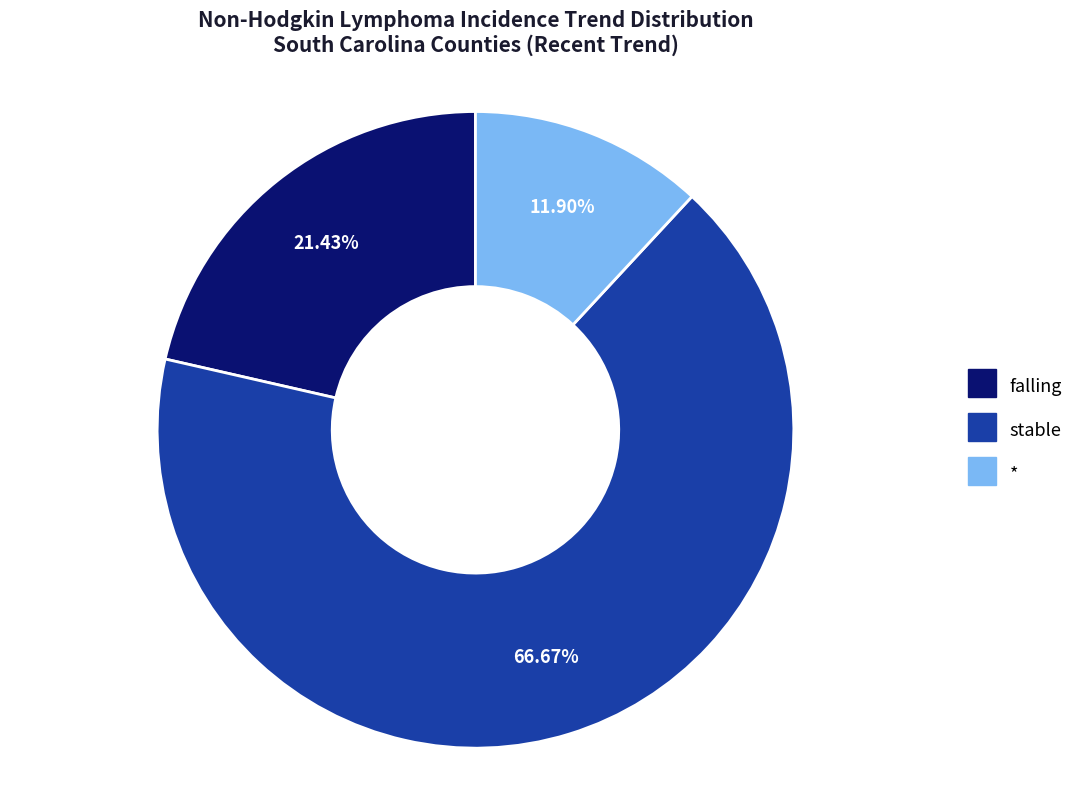

Is there any slice that represents more than half of the pie?

Yes